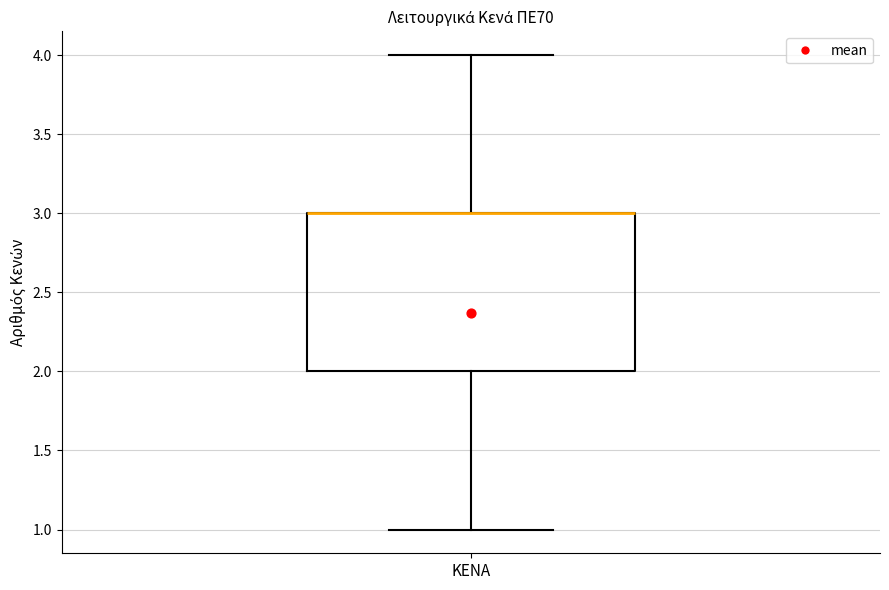

Transcribe this box plot: give where the median line is, the range the box spans, and where the two whiskers end, as read against the y-axis. The values are not printed on the chart, so give them approximately, as read against the axis.

median 3 (drawn on the box's upper edge), box 2 to 3, whiskers 1 to 4